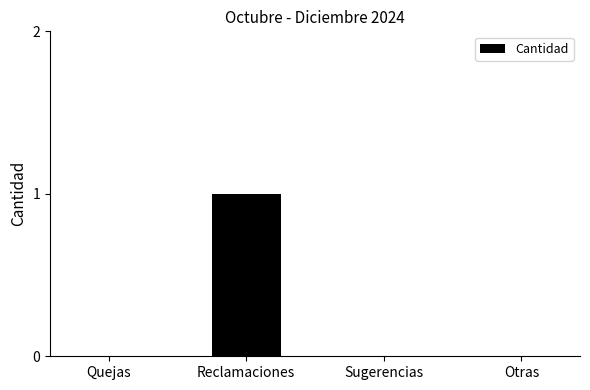

Is it true that the value at Sugerencias is 1?

False